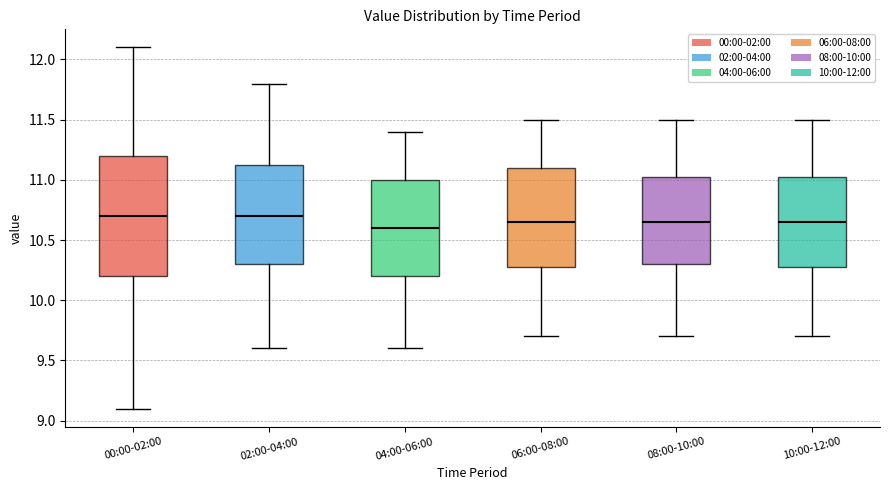

Reading left to right, read every box against the y-axis: the position of its median line, the range the box covers, and the ends of its whiskers. The values are not printed on the chart, so give them approximately, as read against the axis.

00:00-02:00: median 10.70, box 10.20 to 11.20, whiskers 9.10 to 12.10
02:00-04:00: median 10.70, box 10.30 to 11.15, whiskers 9.60 to 11.80
04:00-06:00: median 10.60, box 10.20 to 11.00, whiskers 9.60 to 11.40
06:00-08:00: median 10.65, box 10.30 to 11.10, whiskers 9.70 to 11.50
08:00-10:00: median 10.65, box 10.30 to 11.05, whiskers 9.70 to 11.50
10:00-12:00: median 10.65, box 10.30 to 11.05, whiskers 9.70 to 11.50